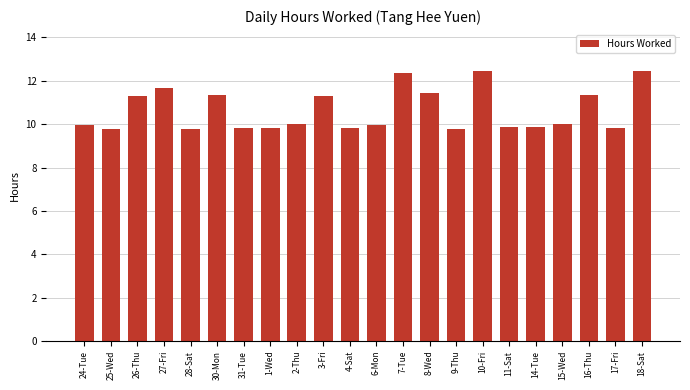

How many values are between 9 and 11?

13